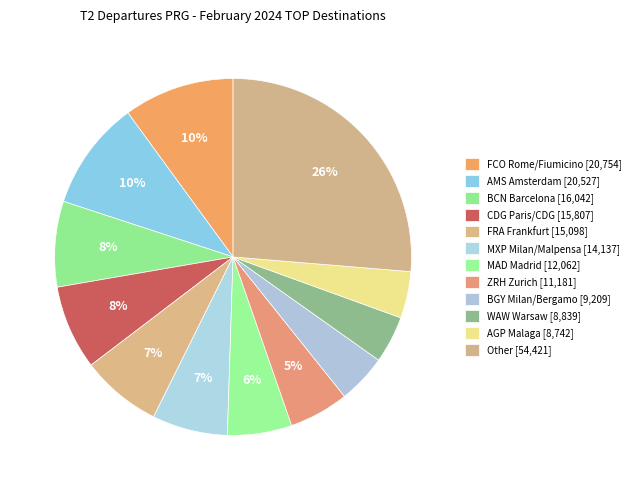

Is there any slice that represents more than half of the pie?

No